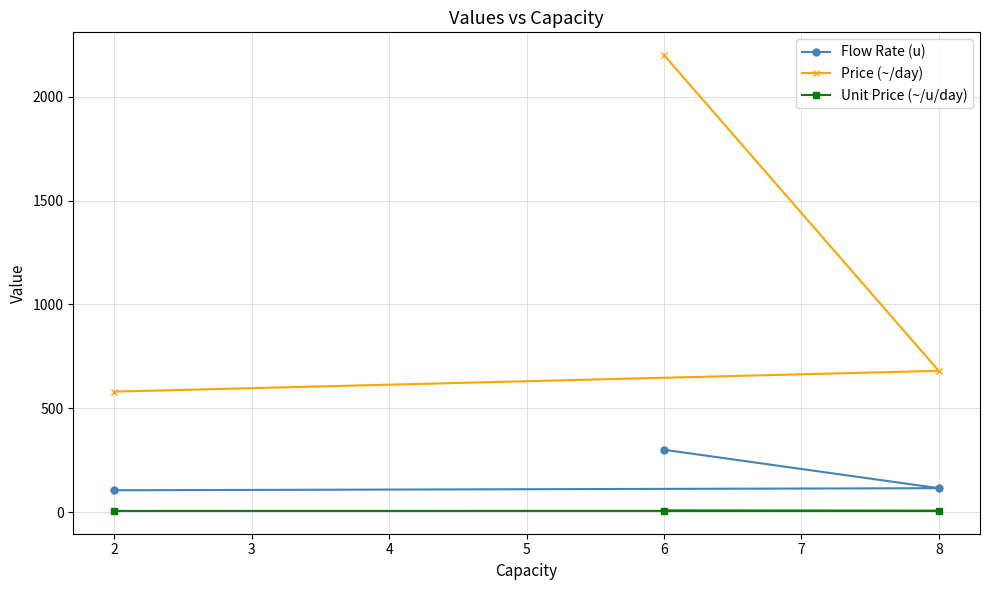

Reading left to right, transcribe all the data shown in this chart.

Flow Rate (u): 105.0	115.0	300.0
Price (~/day): 580.0	680.0	2200.0
Unit Price (~/u/day): 5.5	5.9	7.3